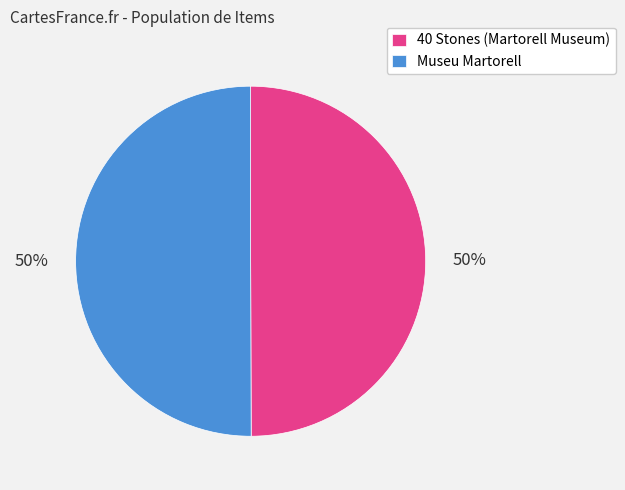

What is the ratio of the value at 40 Stones (Martorell Museum) to the value at Museu Martorell?

1.0